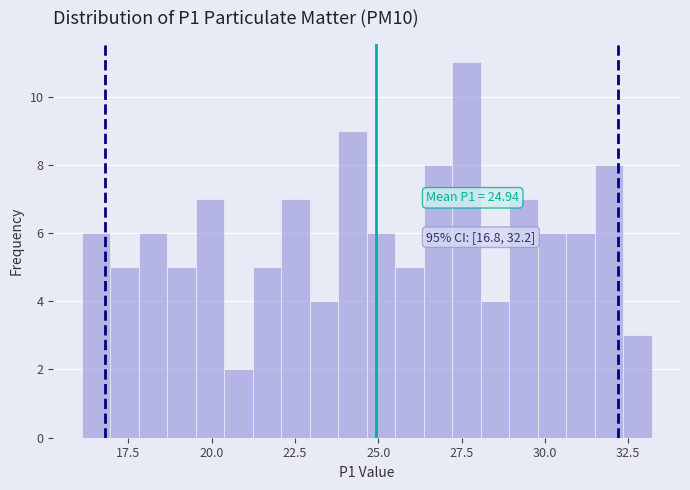

Read against the x-axis, roughly where is the centre of the tallest bar?

27.5